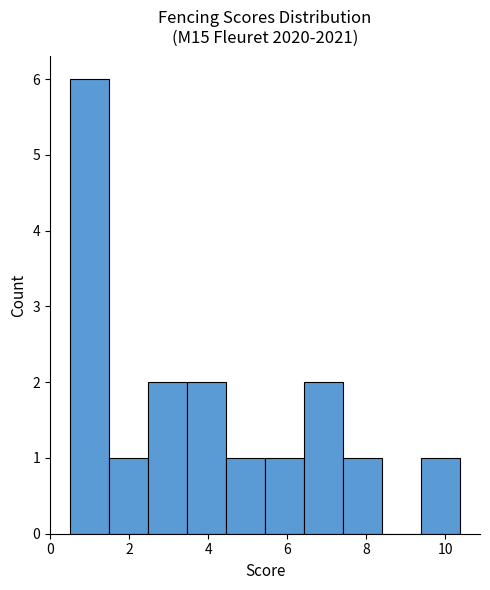

Reading left to right, list every bar in this chart as the range it spans on the x-axis followed by its height. Neither the bar edges nor the heights are printed on the chart, so give them approximately, as read against the axes.

0.6 to 1.4: 6
1.4 to 2.4: 1
2.4 to 3.4: 2
3.4 to 4.4: 2
4.4 to 5.4: 1
5.4 to 6.4: 1
6.4 to 7.4: 2
7.4 to 8.4: 1
8.4 to 9.4: 0
9.4 to 10.4: 1